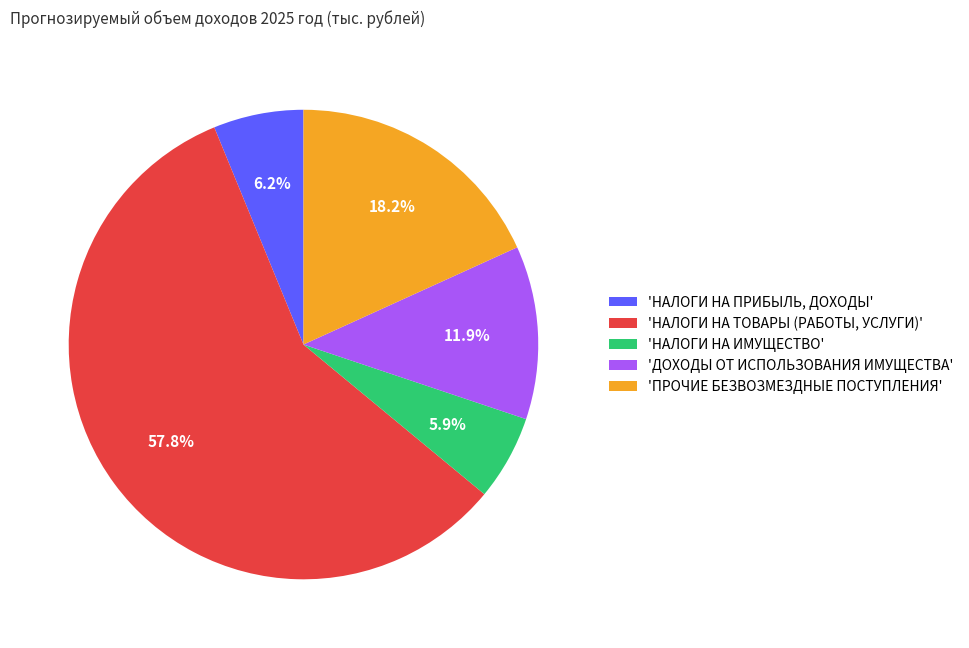

Approximately how many times larger is the value at 'ДОХОДЫ ОТ ИСПОЛЬЗОВАНИЯ ИМУЩЕСТВА' compared to 'ПРОЧИЕ БЕЗВОЗМЕЗДНЫЕ ПОСТУПЛЕНИЯ'?

0.7